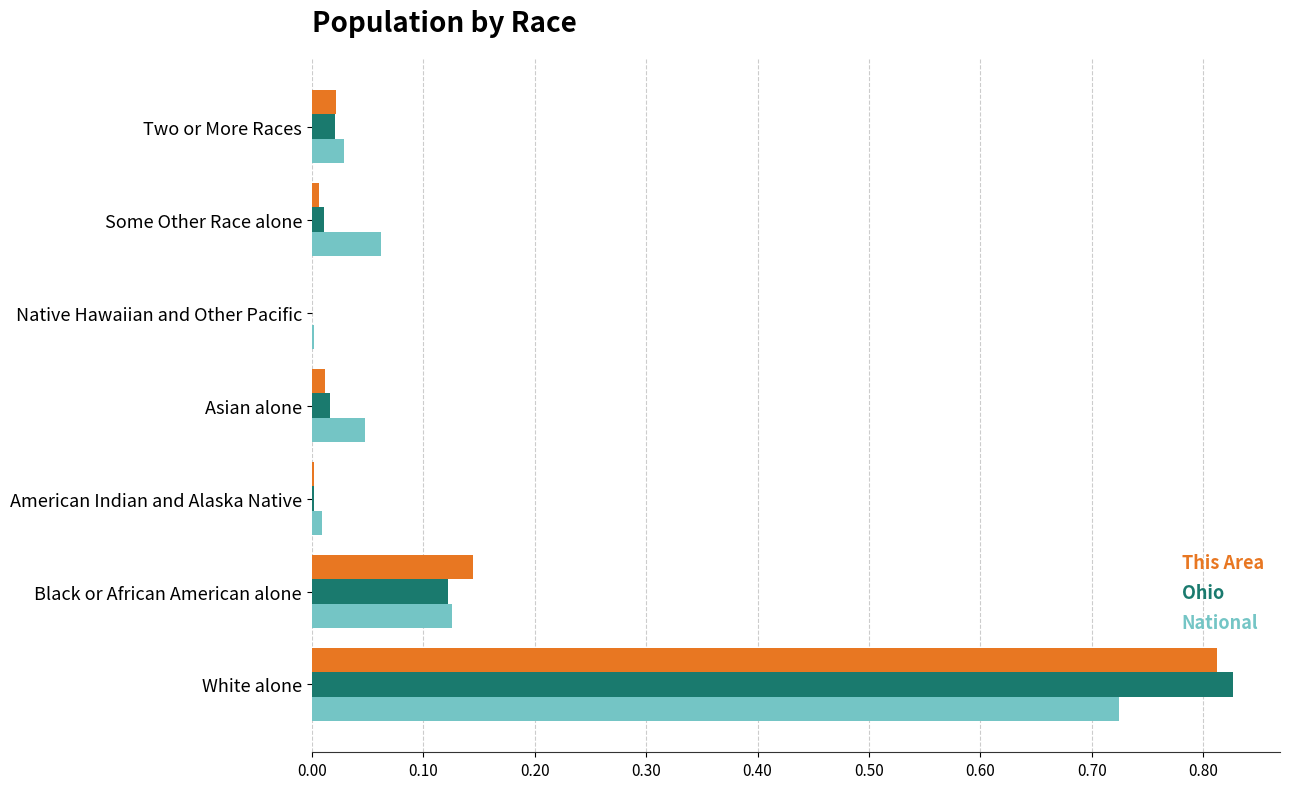

What is the sum of all National values?

1.0